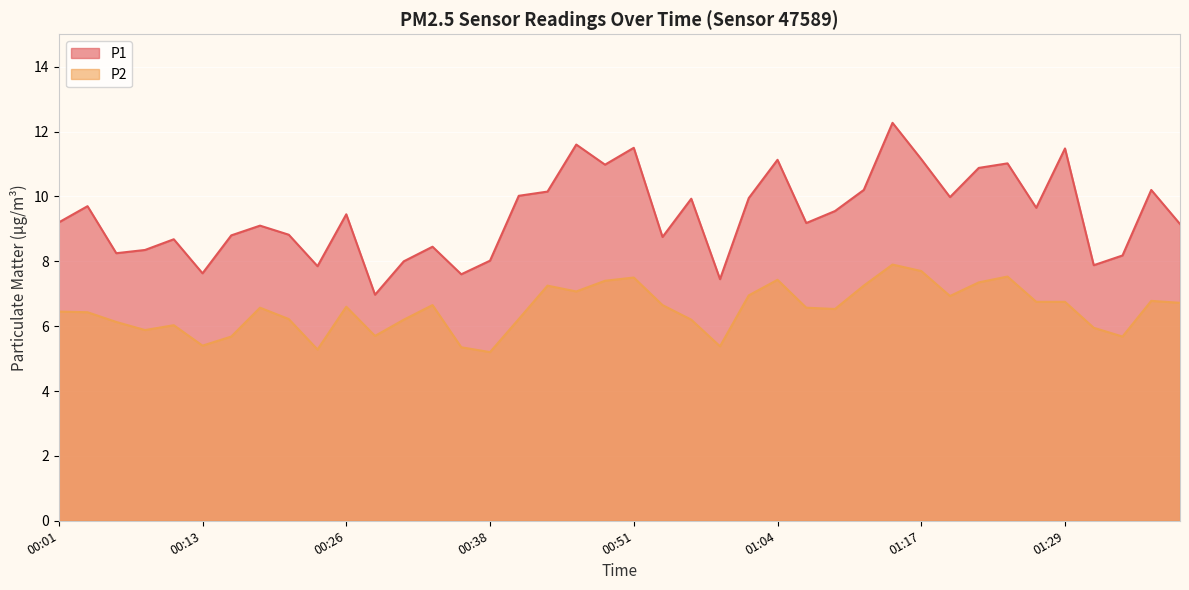

Between 00:11 and 01:04, which series saw the biggest shift?

P1